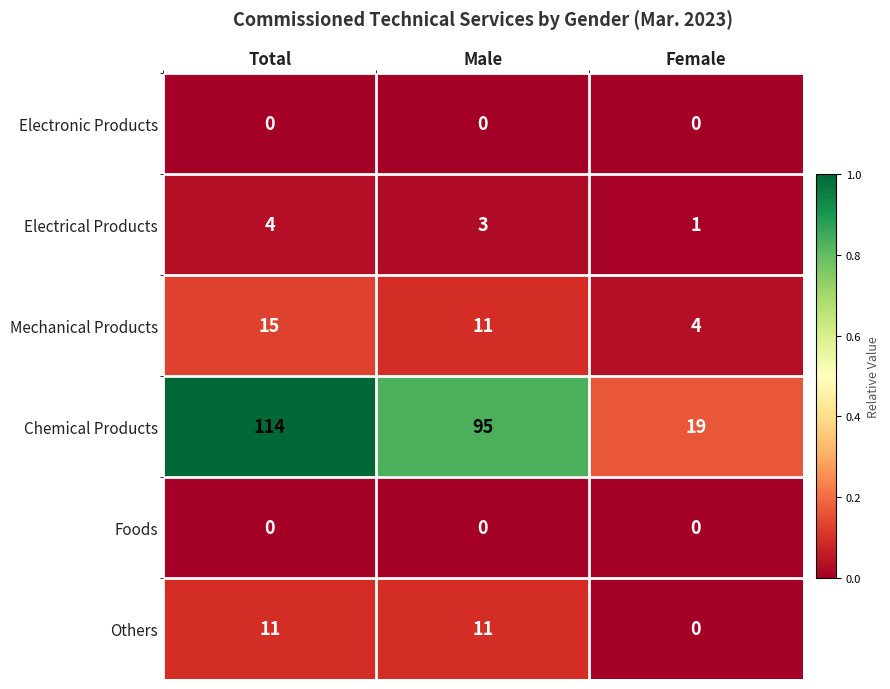

Which label corresponds to the largest value in the chart?

Total